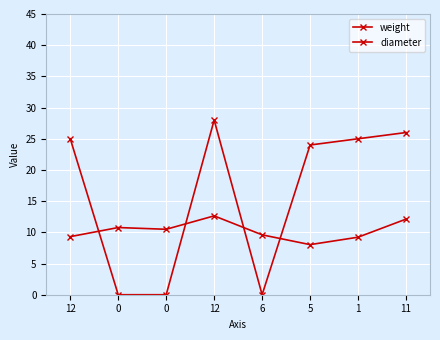

Count the number of categories in the chart.

8